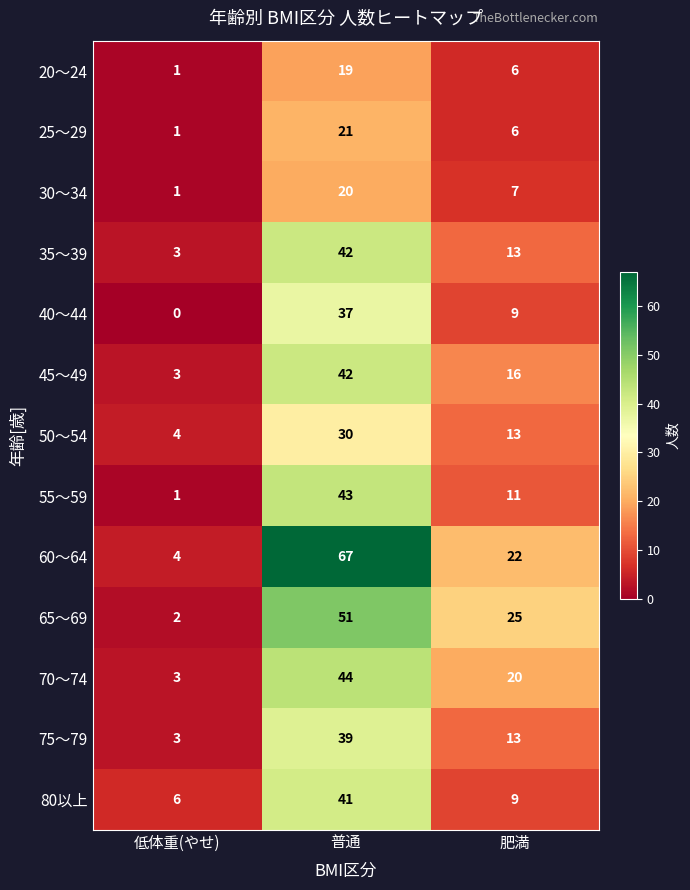

What is the spread (max minus min) of values at 低体重(やせ)?

6